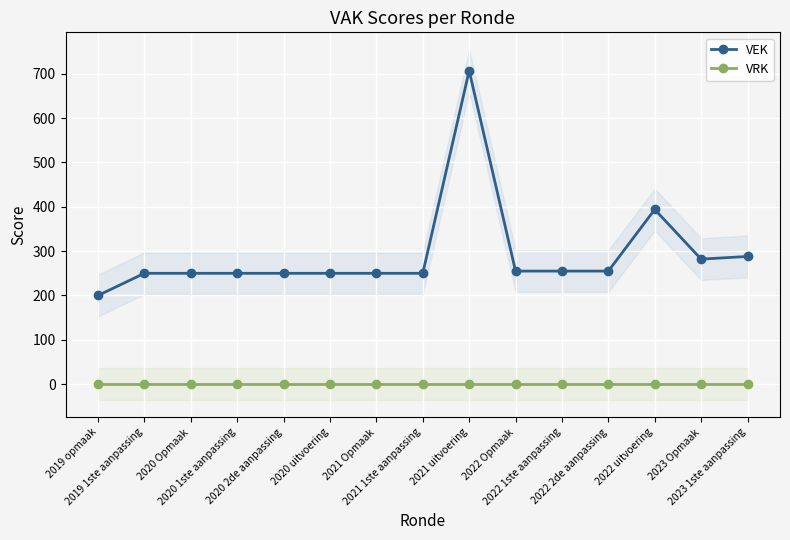

At which category is the sum across all series the highest?

2021 uitvoering